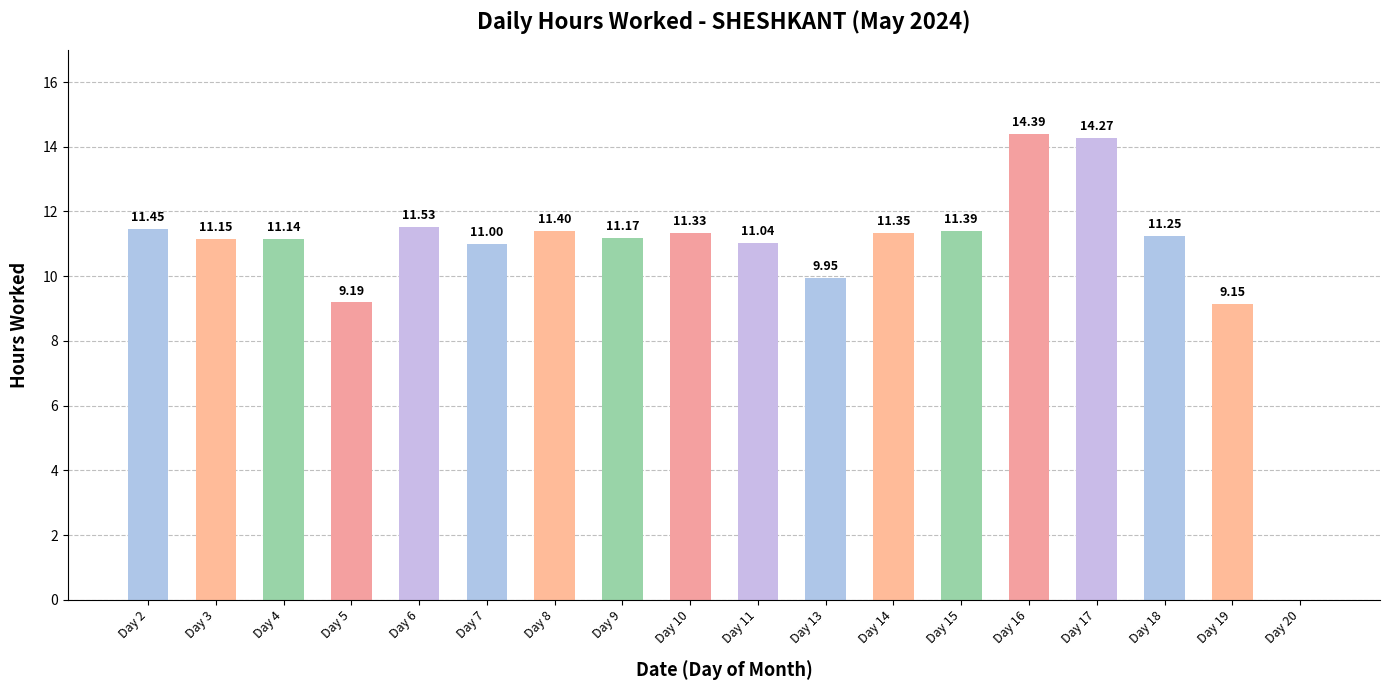

Between Day 20 and Day 10, which is larger?

Day 10